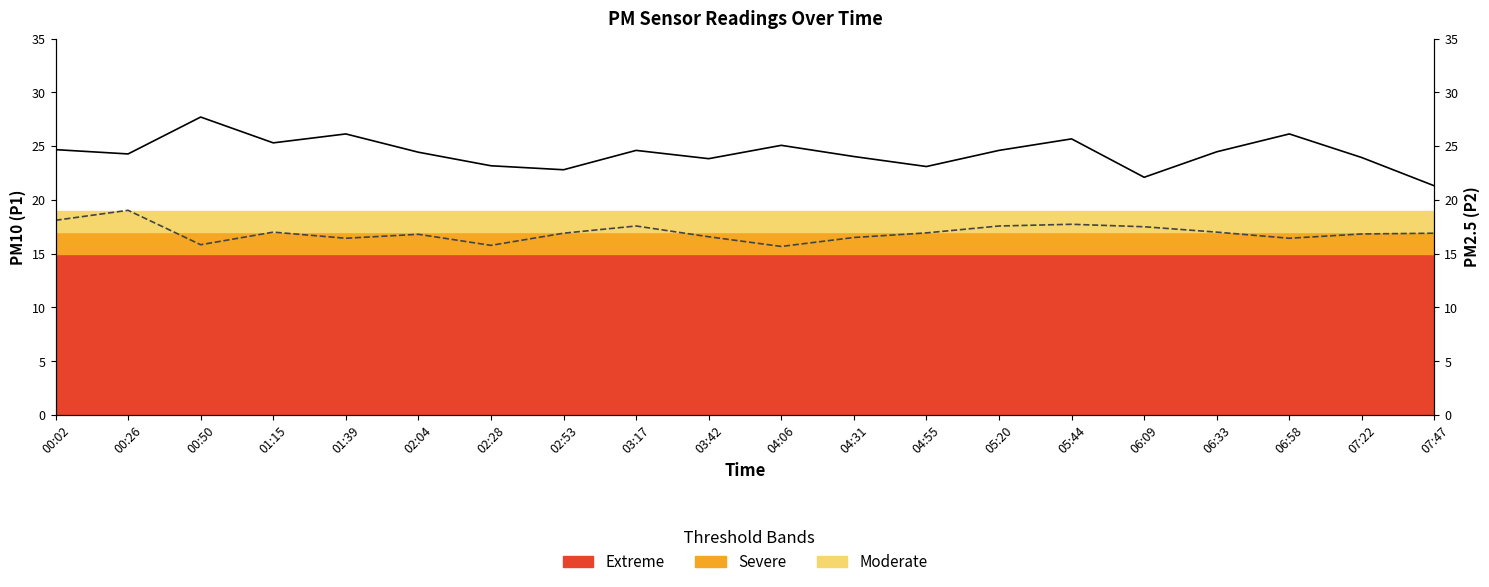

Read the P2 (PM2.5) value at 04:55.

16.9